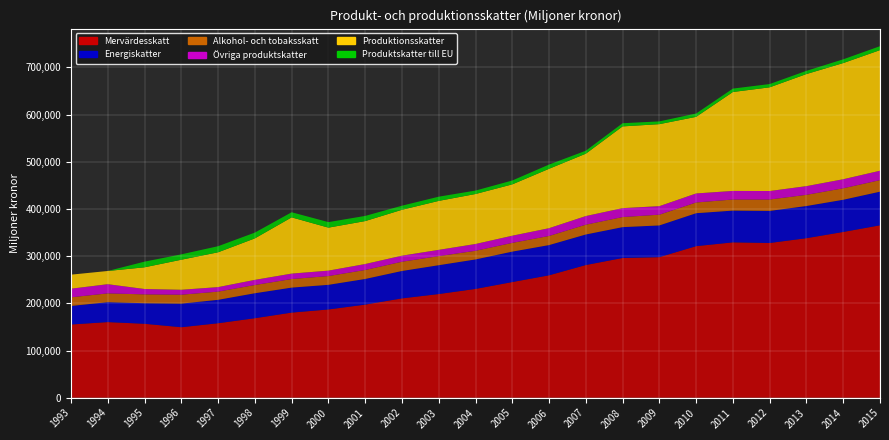

Reading right to left, extract all data points from this chart.

Mervärdesskatt: 365315	351232	338025	327861	329206	321167	297813	296074	281162	259395	245089	230546	219714	210508	197299	187034	180392	168499	157854	149396	156703	160276	155184
Energiskatter: 71247	68206	68158	67963	67269	69775	67237	65378	64715	64026	64482	62450	61095	58057	54346	52199	52947	52907	49611	49998	43530	42235	39255
Alkohol- och tobaksskatt: 24436	24306	23685	24130	23473	22720	22760	21311	20765	19303	18497	18306	19180	19587	19040	18549	18143	17420	17334	18890	18730	18555	18356
Övriga produktskatter: 19915	19153	18432	17970	18191	19118	18066	18918	18258	16467	15191	14401	13312	12840	12574	11485	11491	10904	9574	10443	11376	19459	18241
Produktionsskatter: 255494	246106	237451	219697	209573	162293	173710	173161	132113	125841	108756	105904	103719	97187	90976	91079	119138	87893	73767	63658	45993	28017	29708
Produktskatter till EU: 8374	7924	6816	6943	7225	7110	5852	6733	6302	8967	8187	7283	8910	8661	10965	11722	10846	12256	12901	11415	11989	0	0